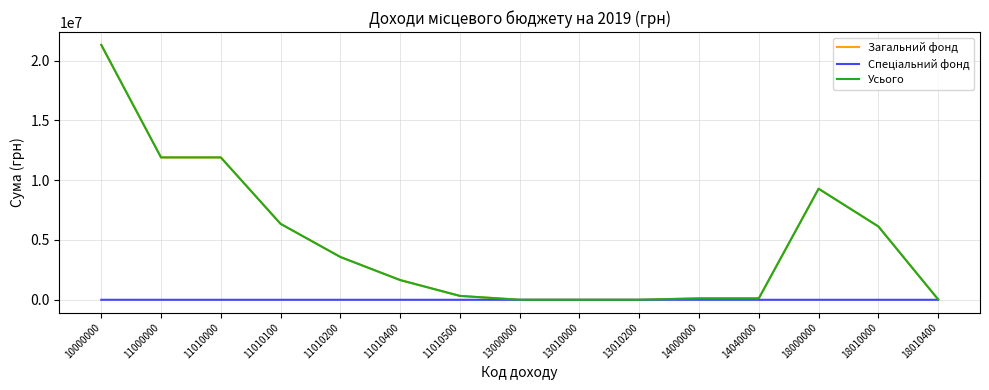

At which category does the chart reach its peak across all series?

10000000